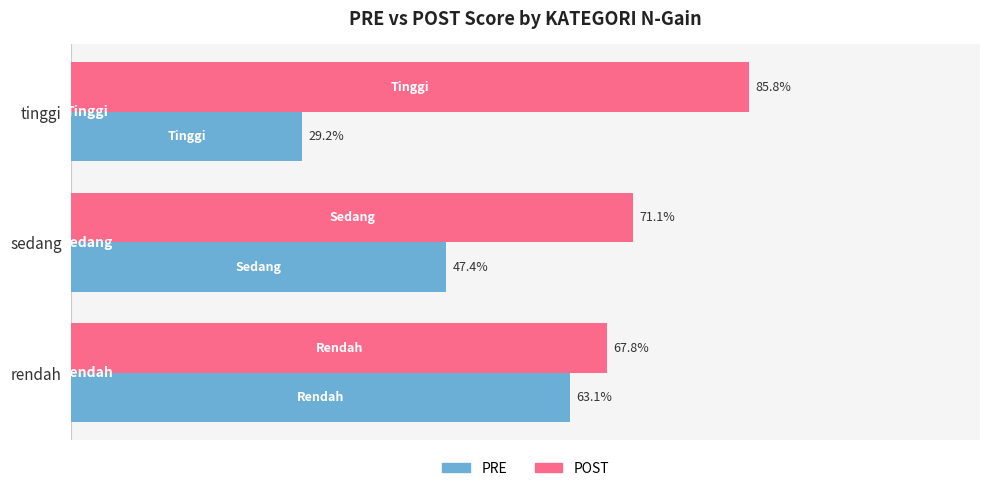

Where is PRE nearest to the value 46?

sedang